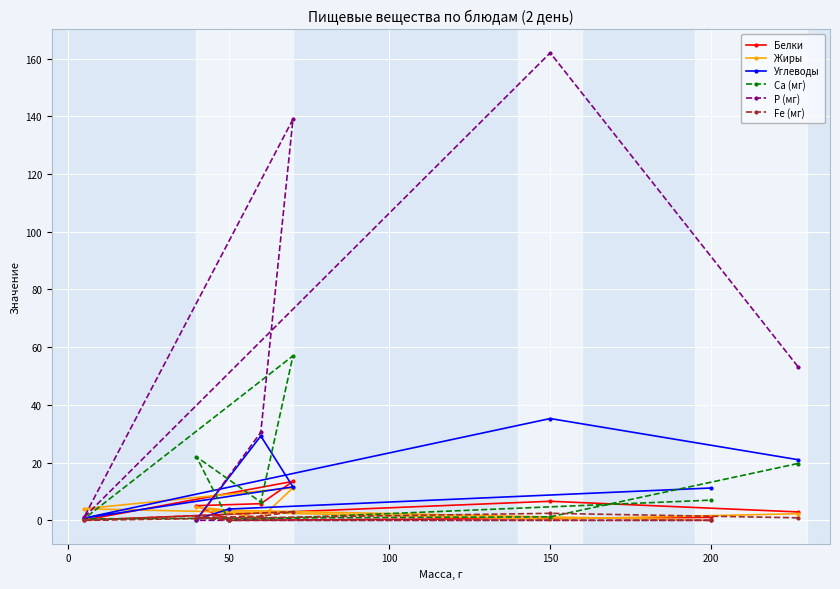

Is it true that Жиры equals 0.4 at 150?

True